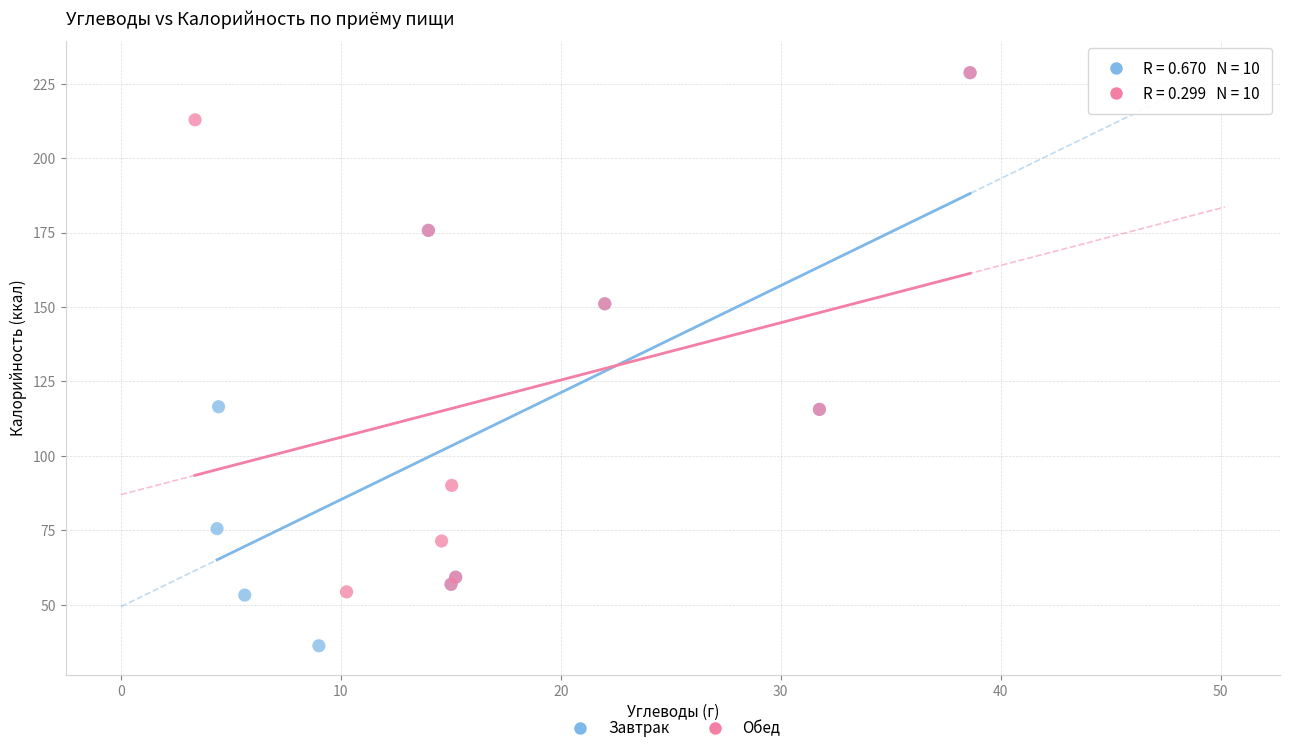

Which series reaches the minimum Y coordinate?

Завтрак